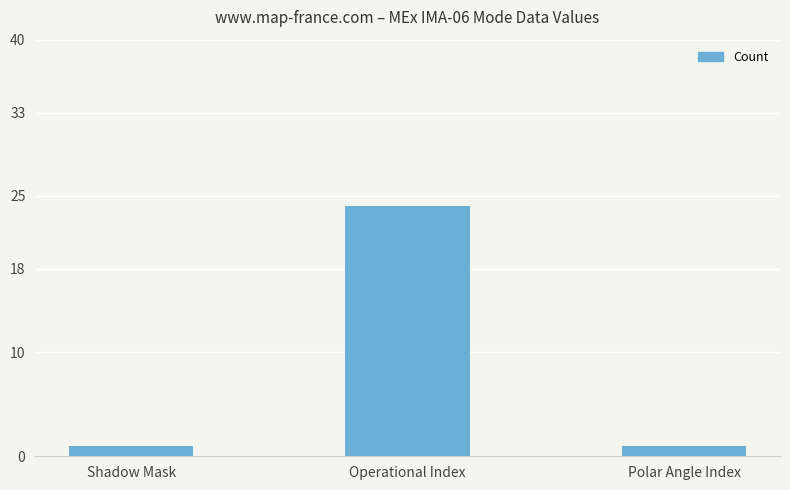

What is the ratio of the value at Shadow Mask to the value at Polar Angle Index?

1.0